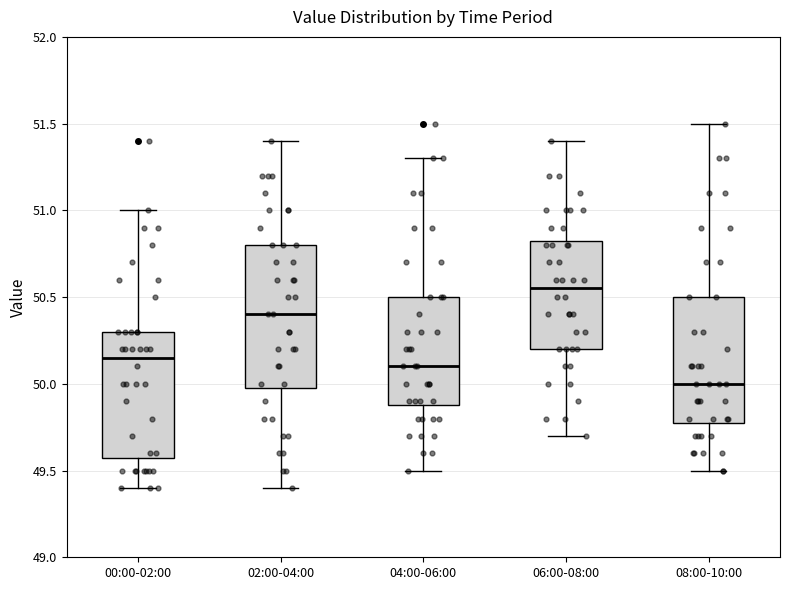

Where does the median line of the box for 04:00-06:00 sit on the y-axis? The values are not printed on the chart, so give them approximately, as read against the axis.

50.10